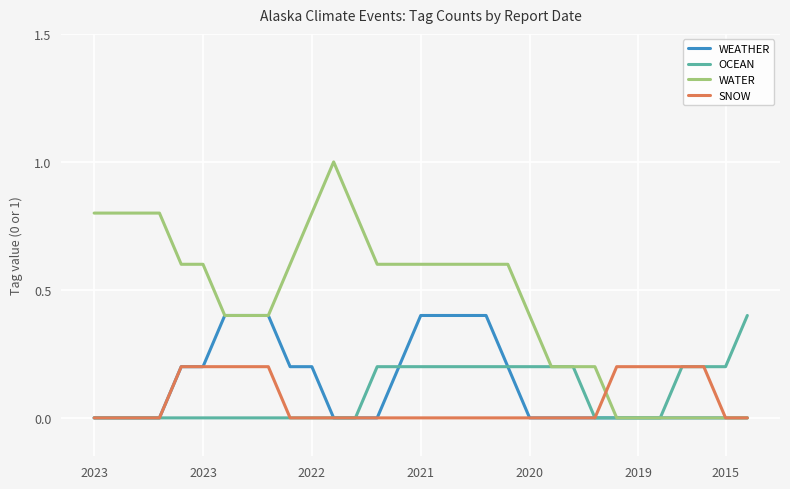

What is the maximum value shown in the chart?

1.0